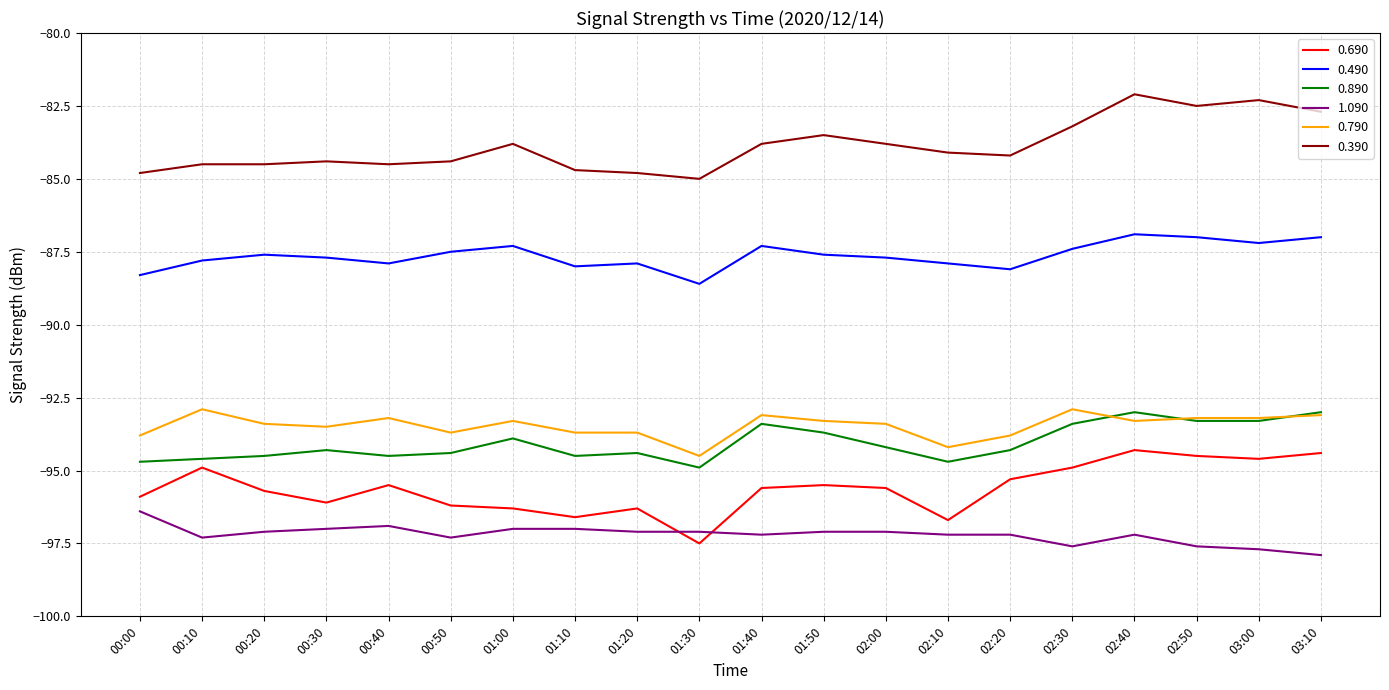

True or false: 0.390 and 0.790 intersect in this chart.

False